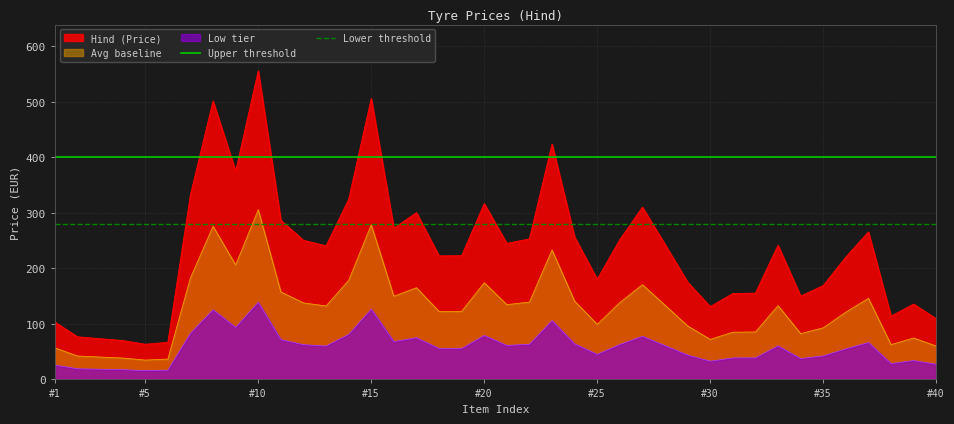

True or false: Low tier has a value of 58.9 at #30.

False